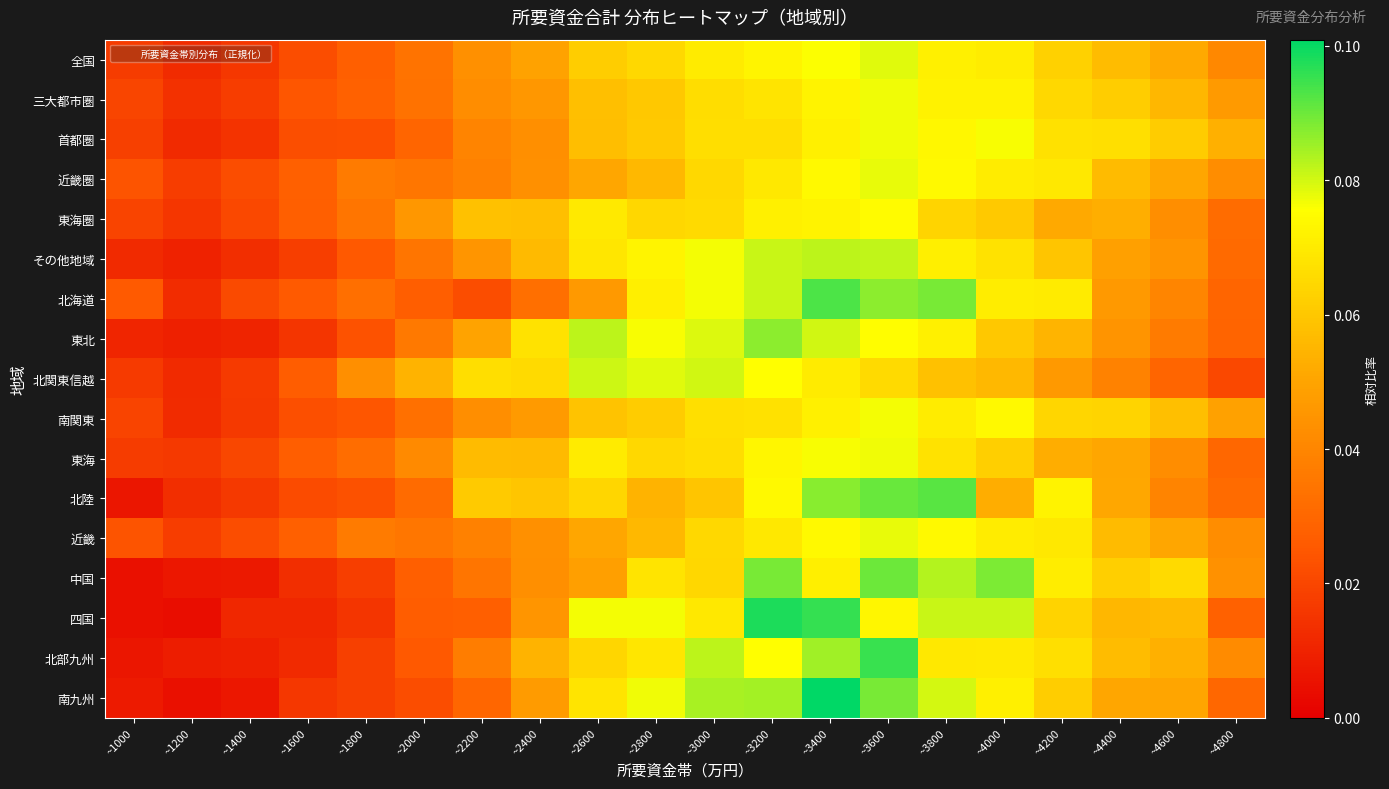

Which series has the largest range (max minus min)?

南九州